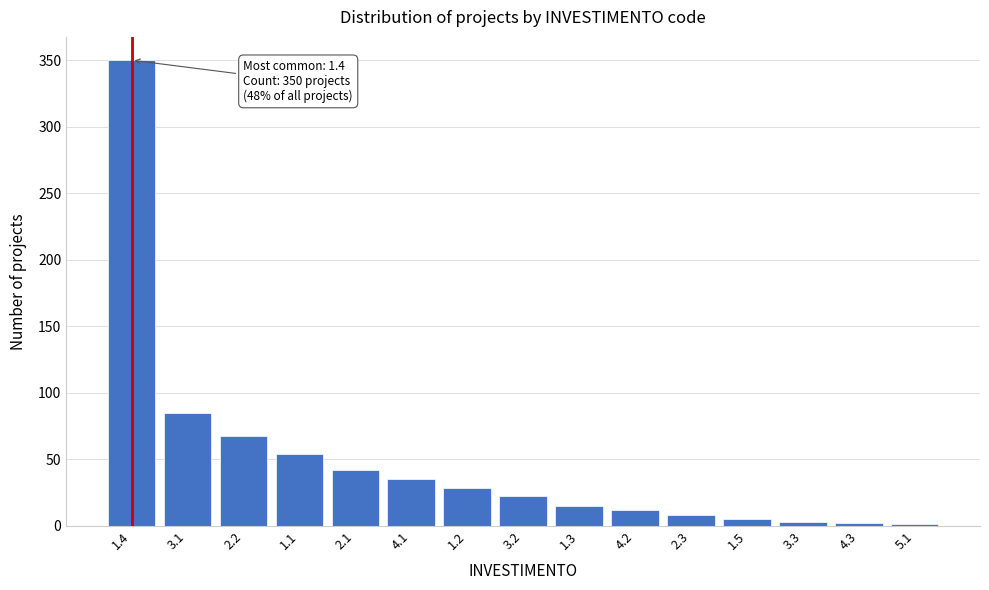

What is the sum of all values?

729